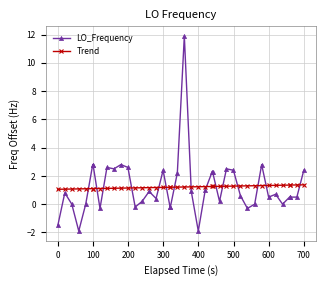

What is the sum of all Trend values?

48.5